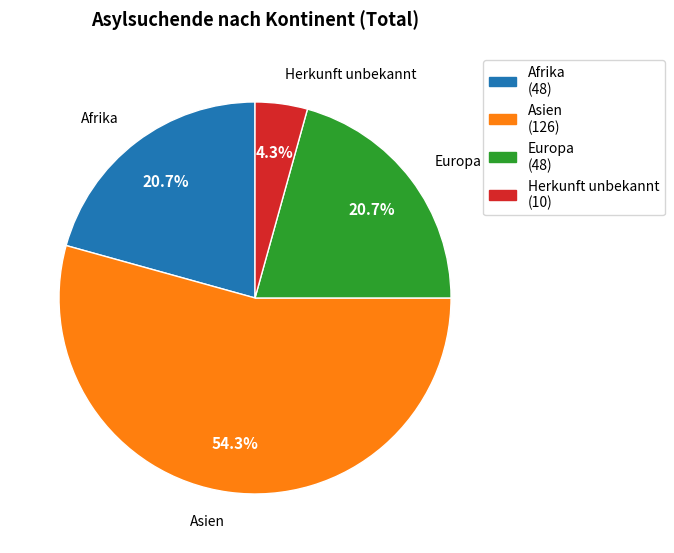

Does any single category account for the majority?

Yes